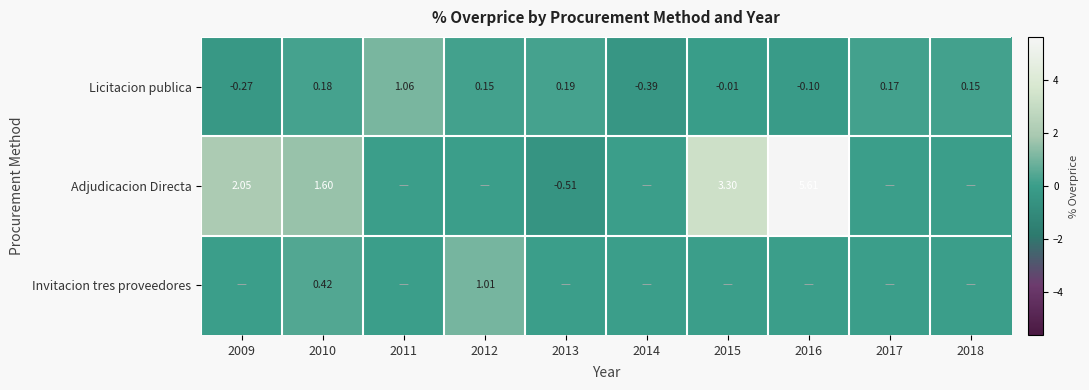

What is the maximum value for Licitacion publica?

1.1